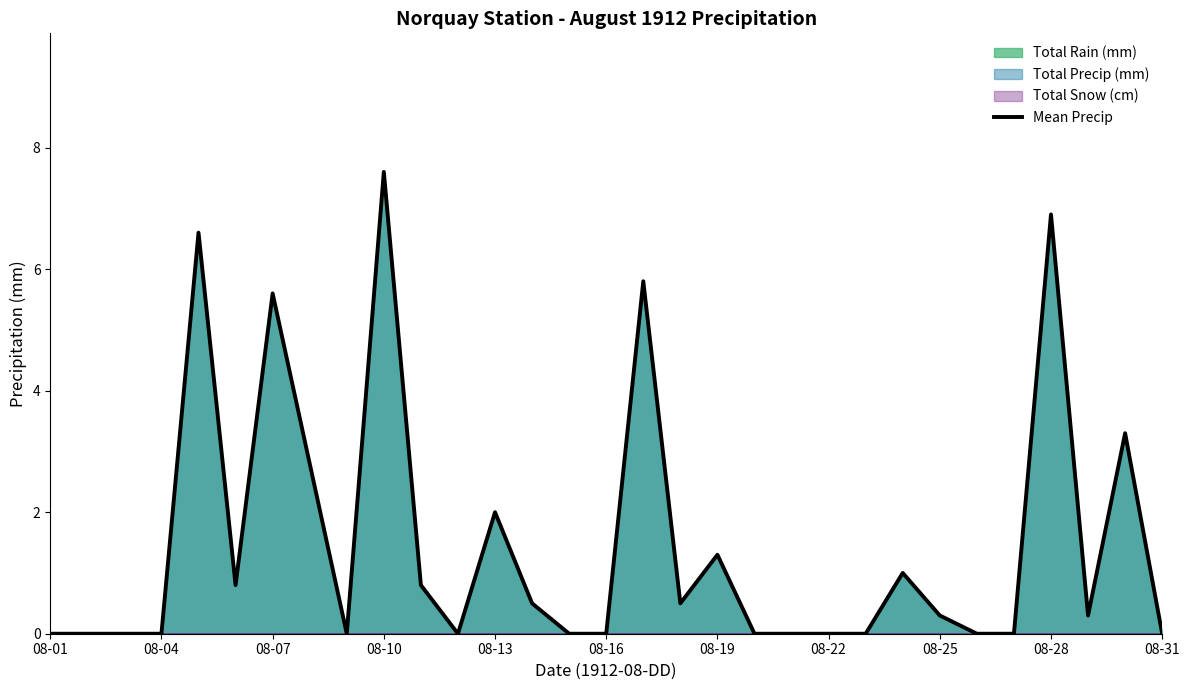

Reading right to left, what are all the values shown in this chart?

0.0	3.3	0.3	6.9	0.0	0.0	0.3	1.0	0.0	0.0	0.0	0.0	1.3	0.5	5.8	0.0	0.0	0.5	2.0	0.0	0.8	7.6	0.0	2.8	5.6	0.8	6.6	0.0	0.0	0.0	0.0